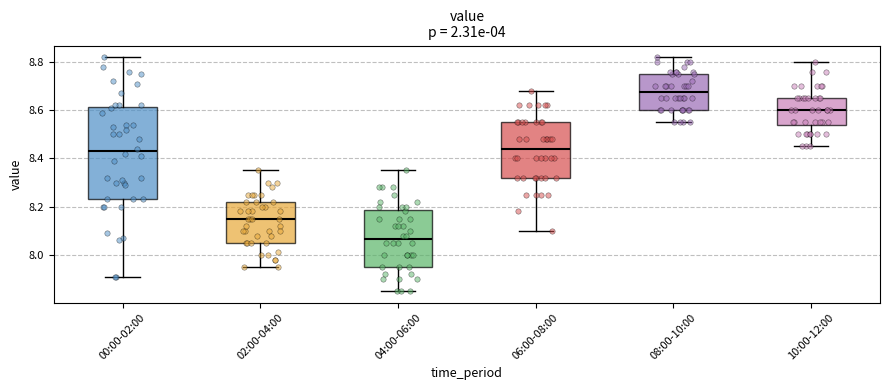

Which box is the tallest, from its lower edge to its upper edge?

00:00-02:00